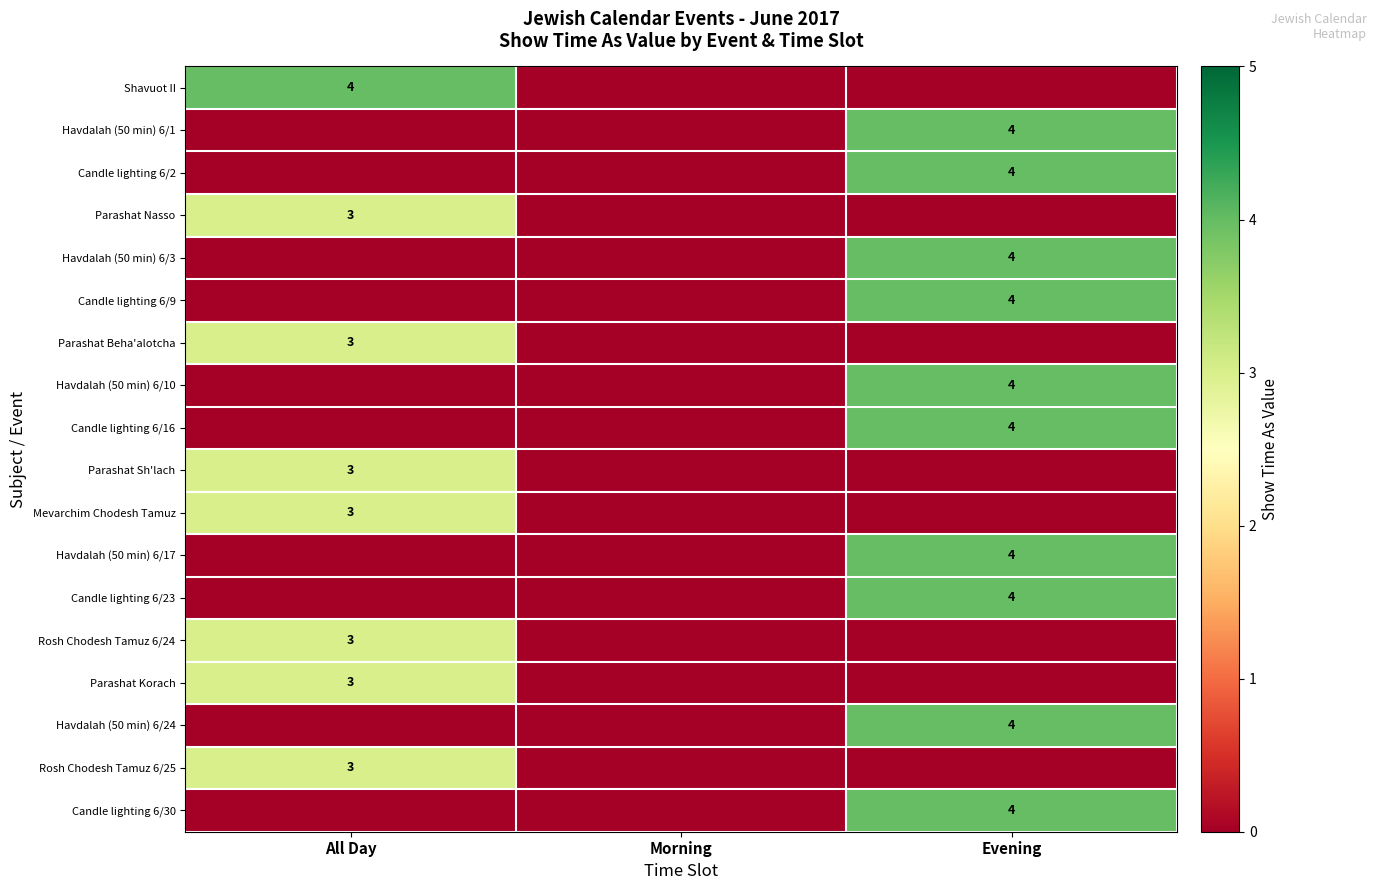

Is it true that Rosh Chodesh Tamuz 6/24 equals 3 at All Day?

True